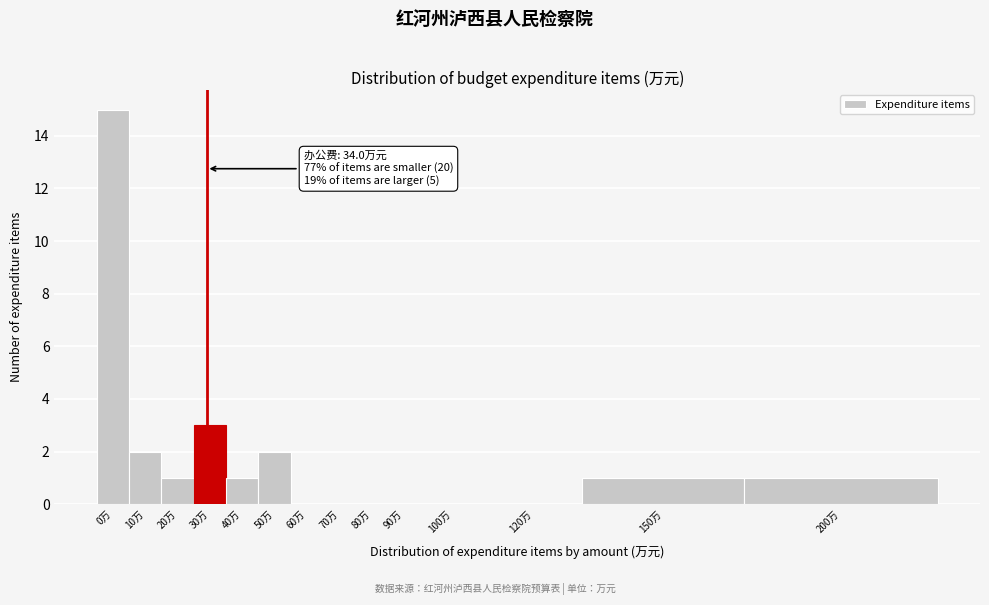

Reading right to left, extract all data points from this chart.

200万=1	150万=1	120万=0	100万=0	90万=0	80万=0	70万=0	60万=0	50万=2	40万=1	30万=3	20万=1	10万=2	0万=15